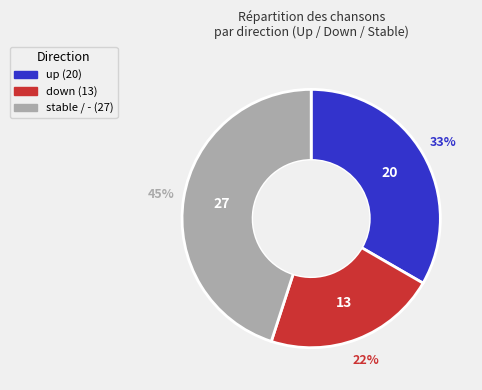

Is there a majority slice in this chart?

No